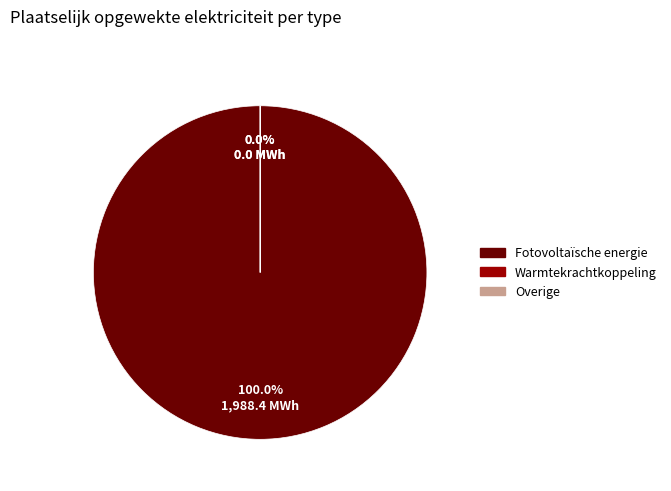

How much of the chart is everything except Windkracht?

100.0%